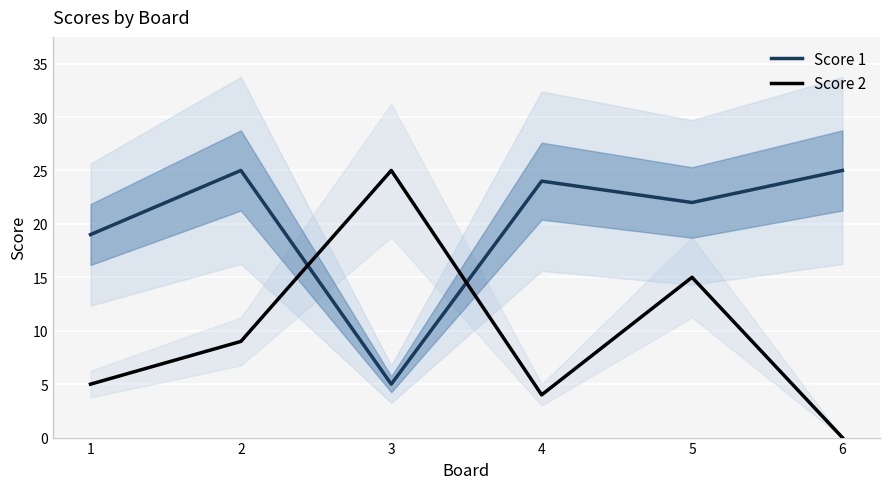

Is the value of Score 2 at 2 greater than the value of Score 1 at 4?

No